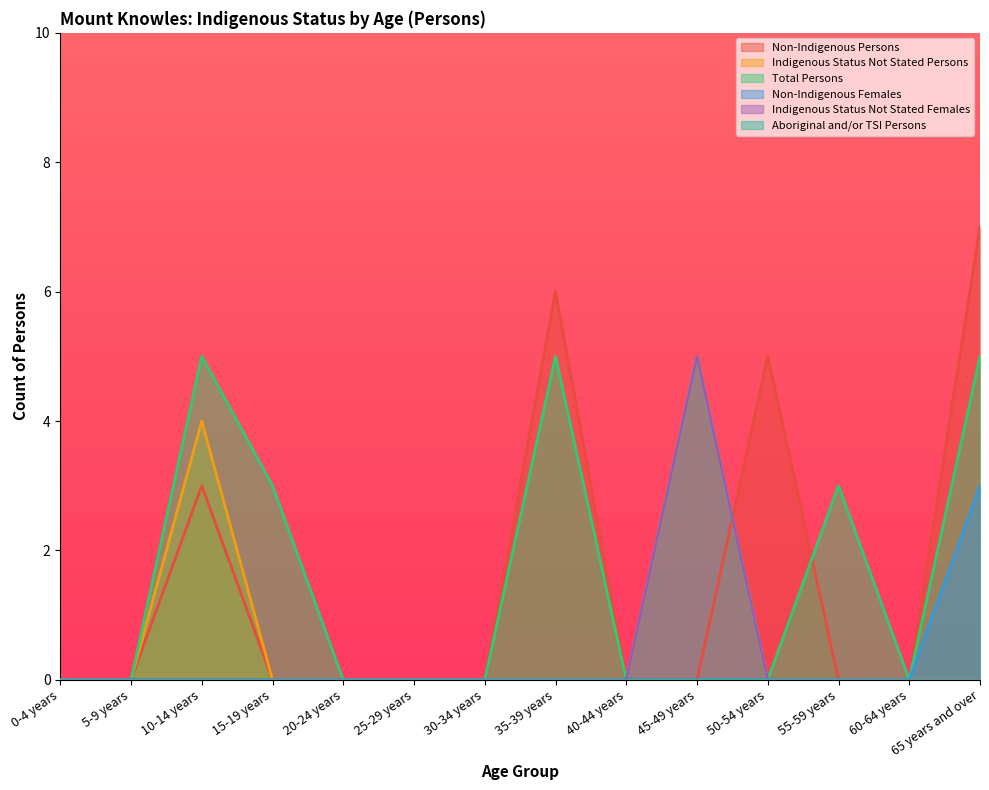

True or false: Non-Indigenous Females and Total Persons cross at least once.

False